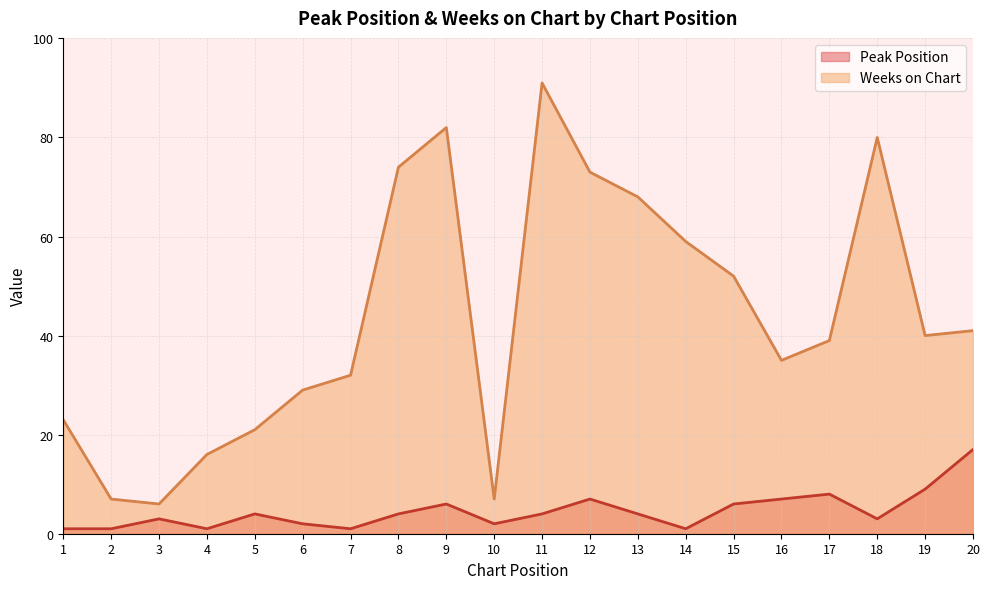

Count the number of data series in this chart.

2